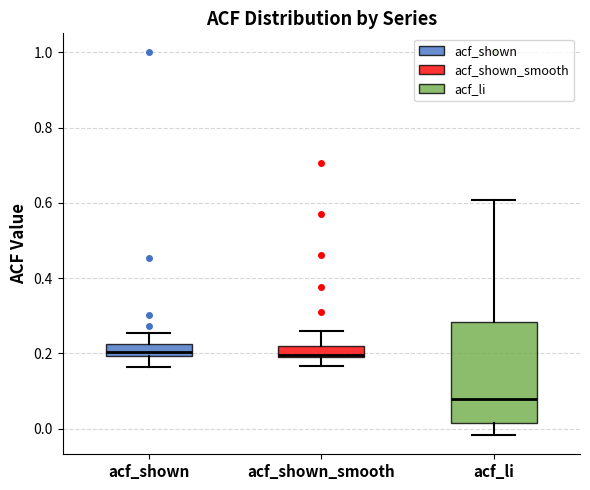

Where is the upper edge of the box for acf_li on the y-axis? The values are not printed on the chart, so give them approximately, as read against the axis.

0.28